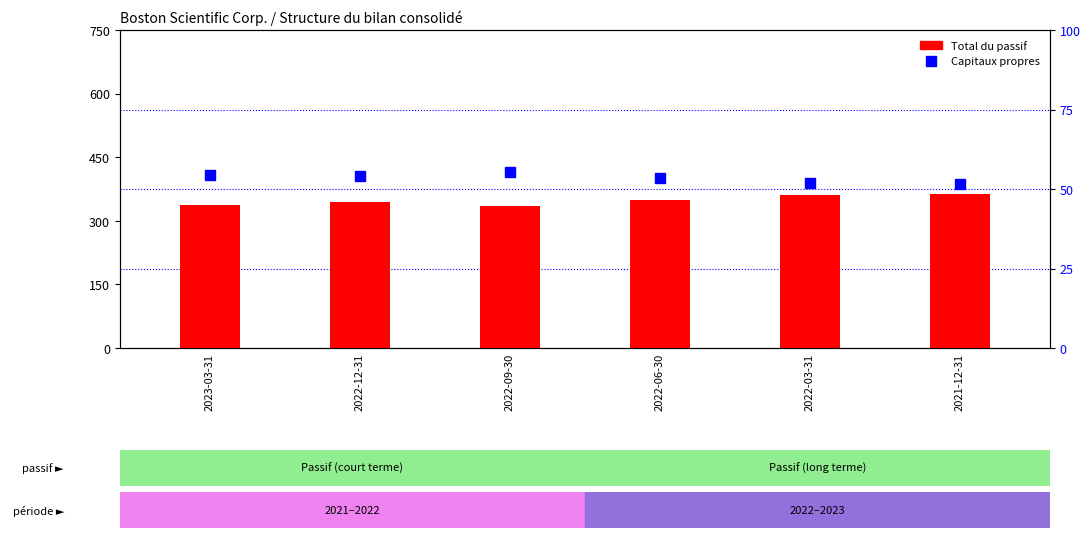

How many values in the Capitaux propres series exceed 54?

3